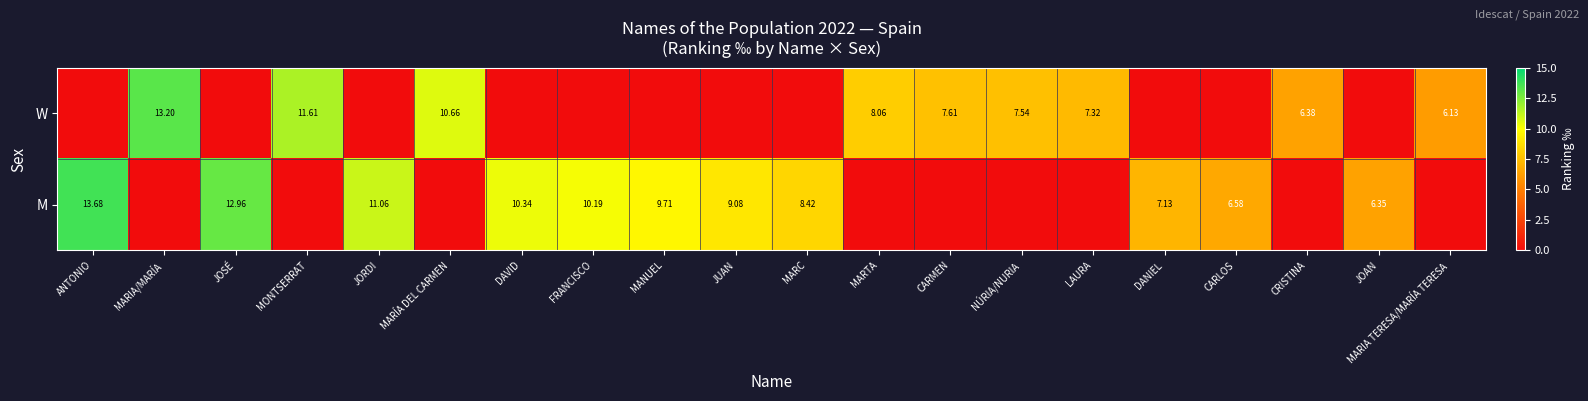

What is the sum of all M values?

105.5